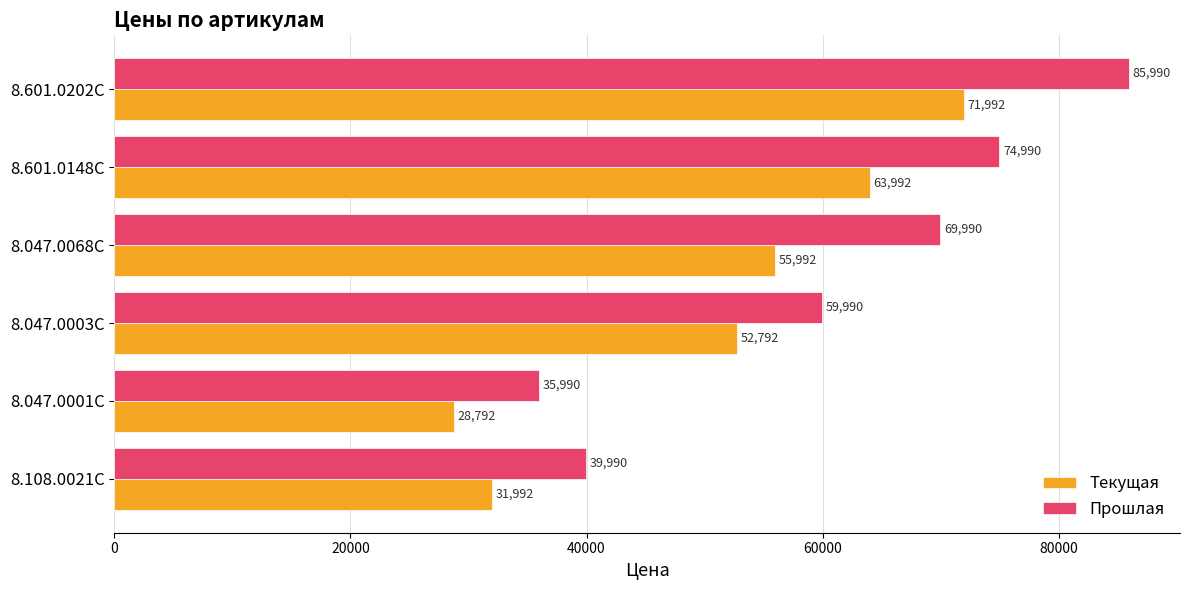

What is the spread (max minus min) of values at 8.108.0021C?

7998